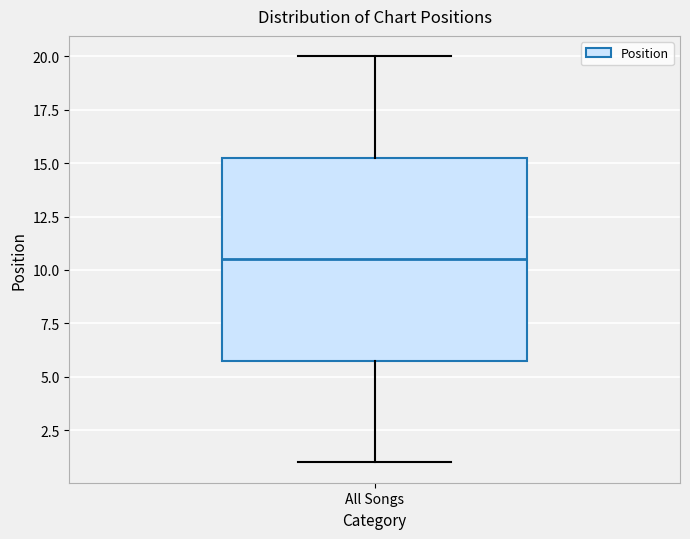

Where is the lower edge of the box for All Songs on the y-axis? The values are not printed on the chart, so give them approximately, as read against the axis.

6.0